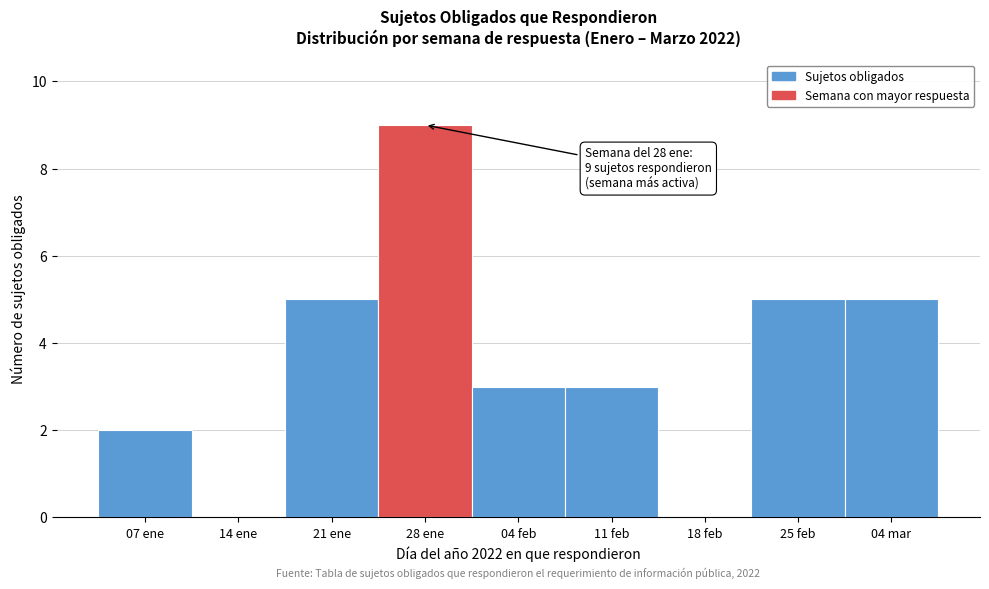

Reading right to left, extract all data points from this chart.

04 mar=5	25 feb=5	18 feb=0	11 feb=3	04 feb=3	28 ene=9	21 ene=5	14 ene=0	07 ene=2